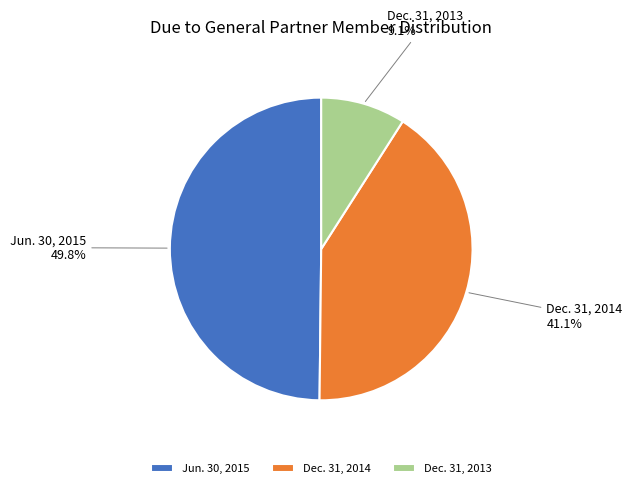

To the nearest percent, what is the difference between the largest and smallest slice percentages?

41%